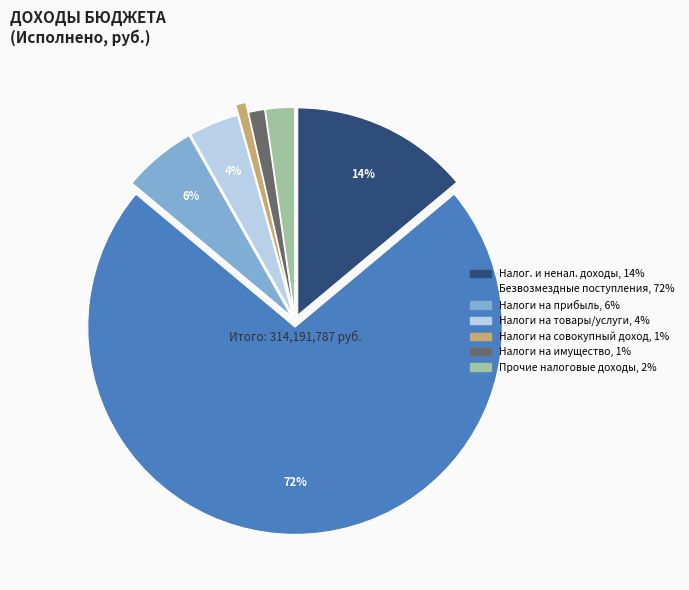

To the nearest percent, what is the difference between the largest and smallest slice percentages?

71%